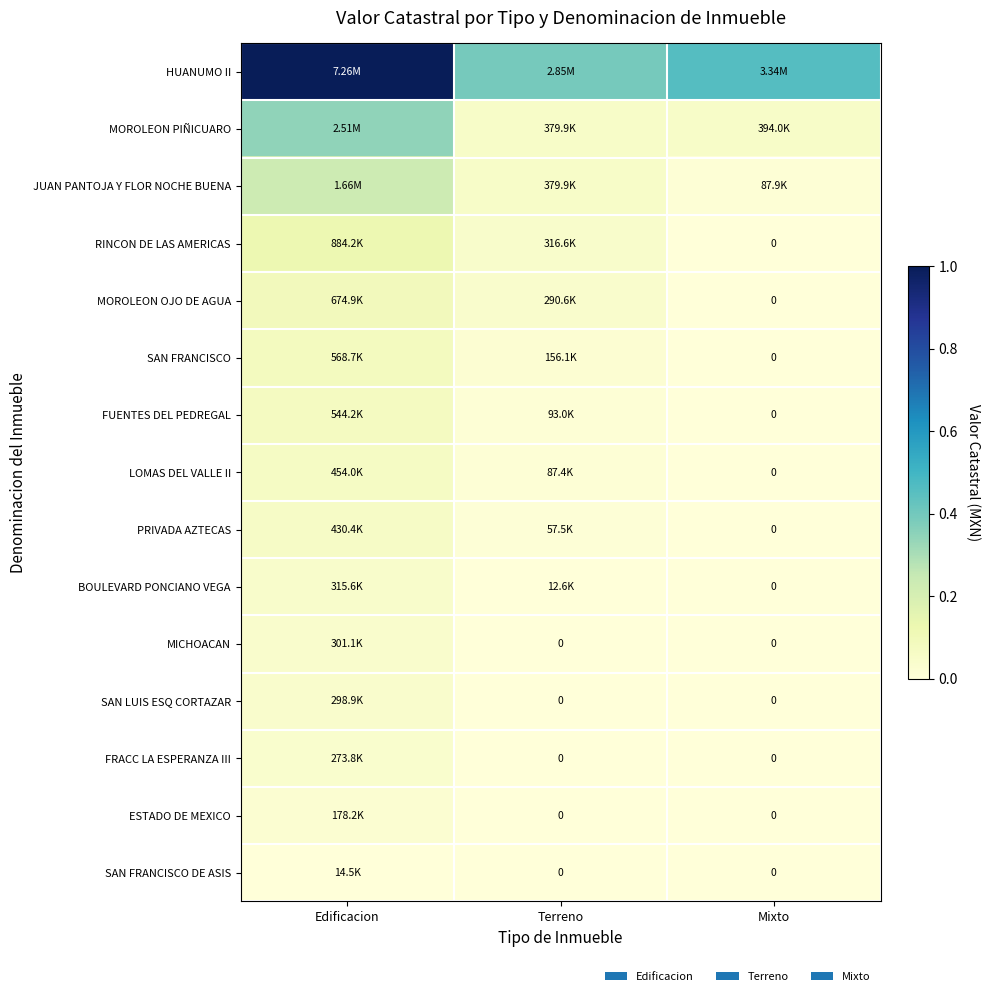

Rank the series at Terreno from lowest to highest value.

MICHOACAN, SAN LUIS ESQ CORTAZAR, FRACC LA ESPERANZA III, ESTADO DE MEXICO, SAN FRANCISCO DE ASIS, BOULEVARD PONCIANO VEGA, PRIVADA AZTECAS, LOMAS DEL VALLE II, FUENTES DEL PEDREGAL, SAN FRANCISCO, MOROLEON OJO DE AGUA, RINCON DE LAS AMERICAS, MOROLEON PIÑICUARO, JUAN PANTOJA Y FLOR NOCHE BUENA, HUANUMO II